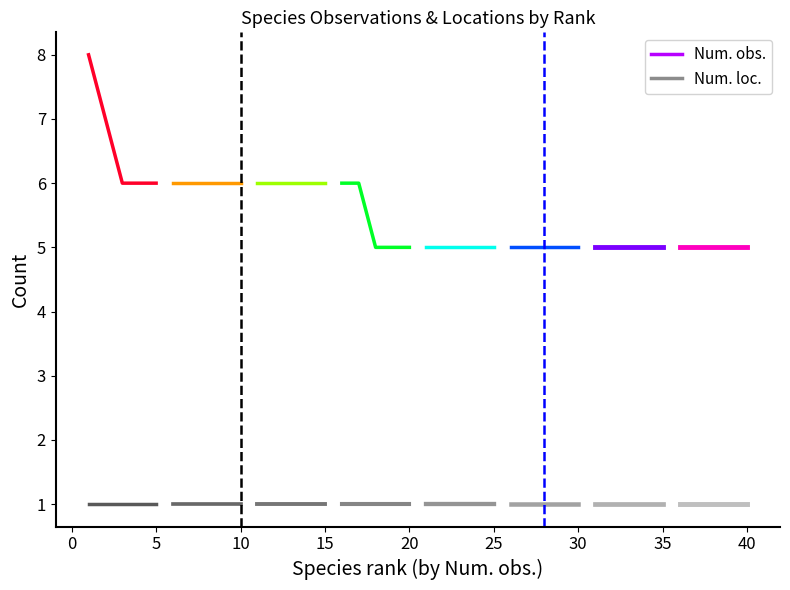

The Group 1 Num. obs. series shows 8 at 10. True or false?

False